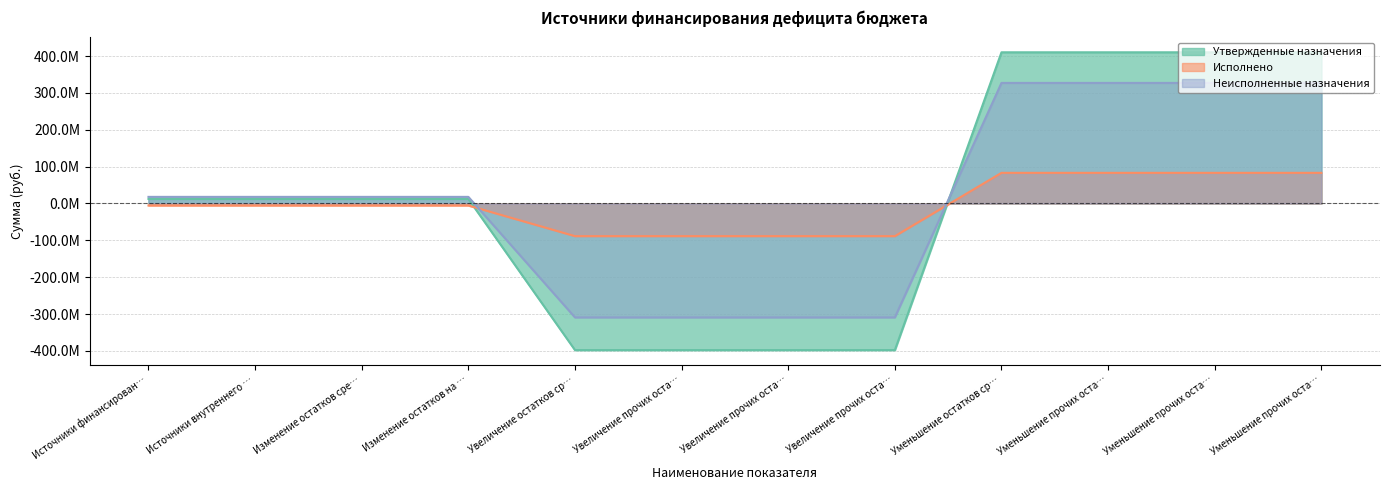

How many lines are shown in the chart?

3